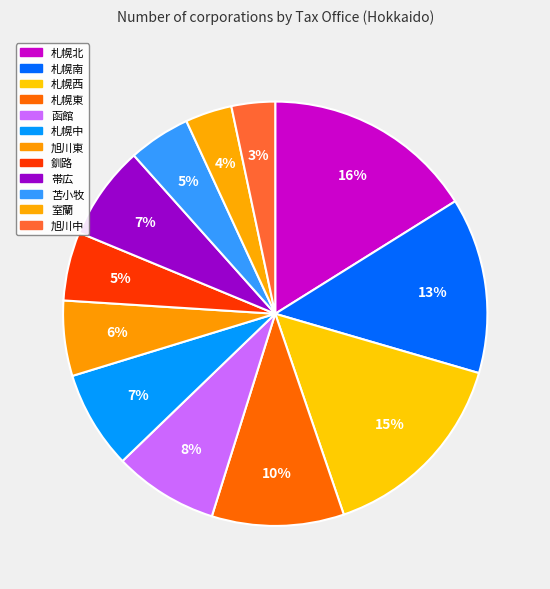

How many segments does this pie chart have?

12